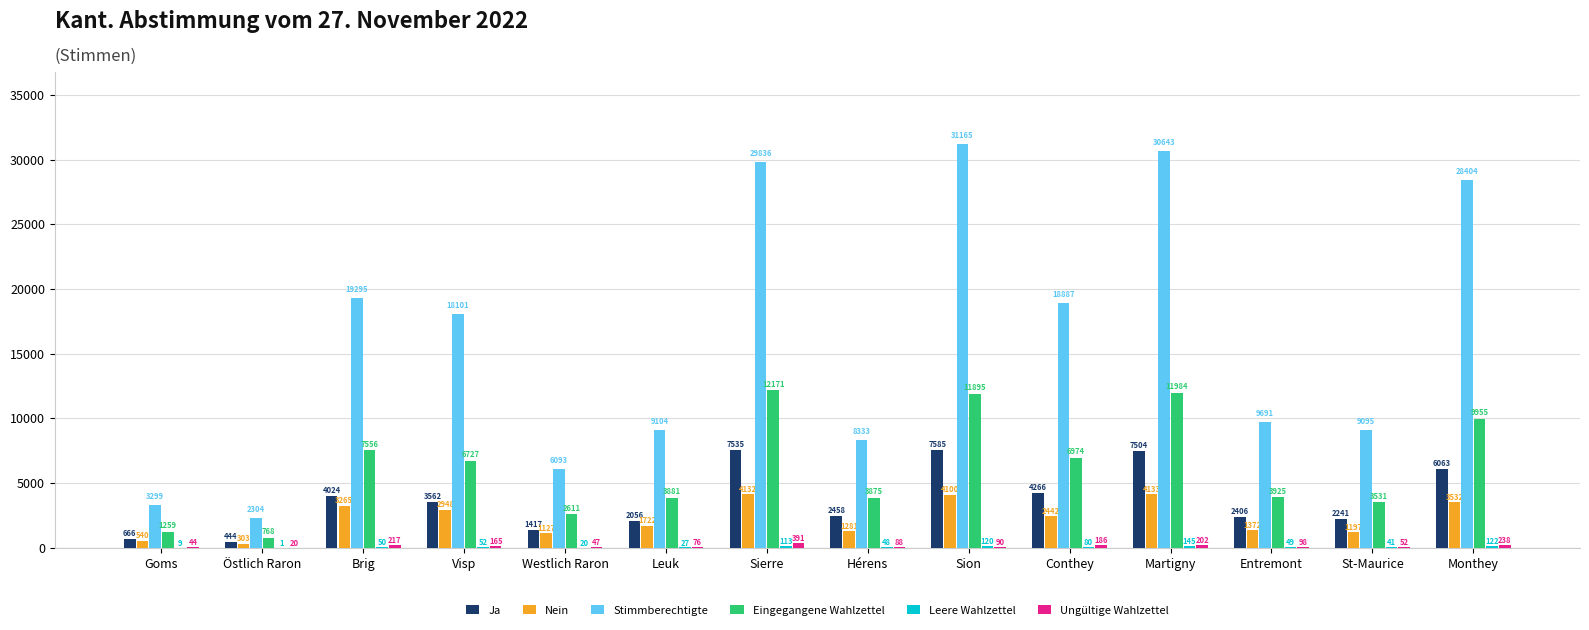

Which series changed the most between Östlich Raron and Monthey?

Stimmberechtigte